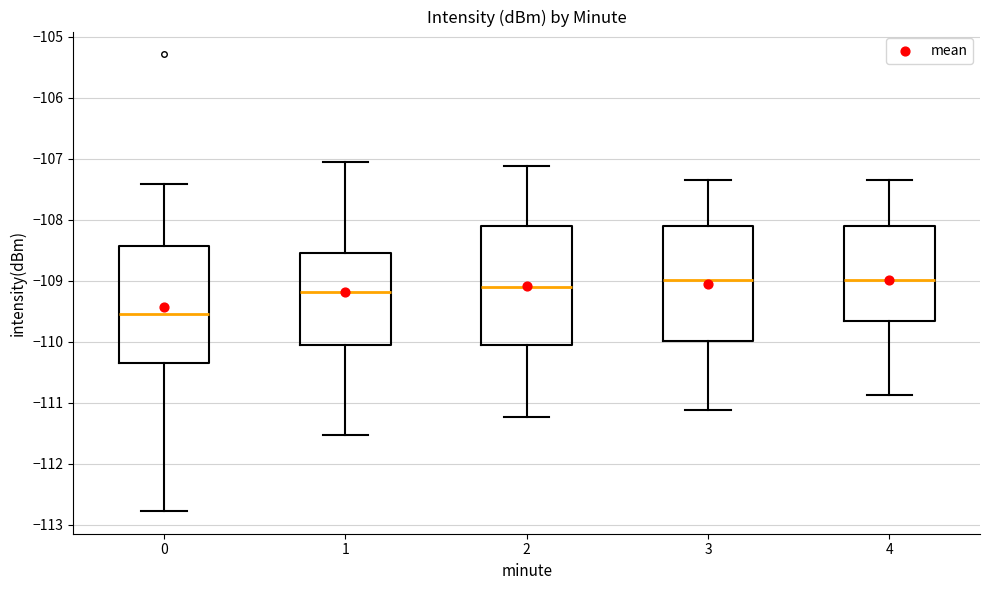

Where does the median line of the box at x = 2 sit on the y-axis? The values are not printed on the chart, so give them approximately, as read against the axis.

-109.1